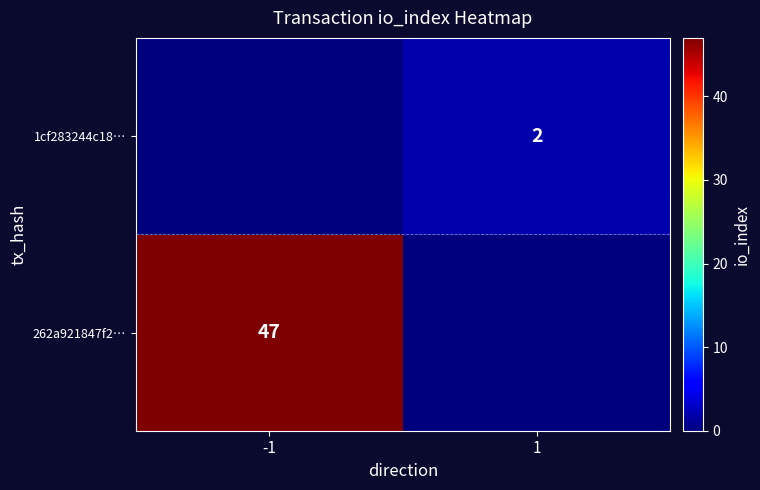

Is it true that 1cf283244c18… equals 1 at 1?

False